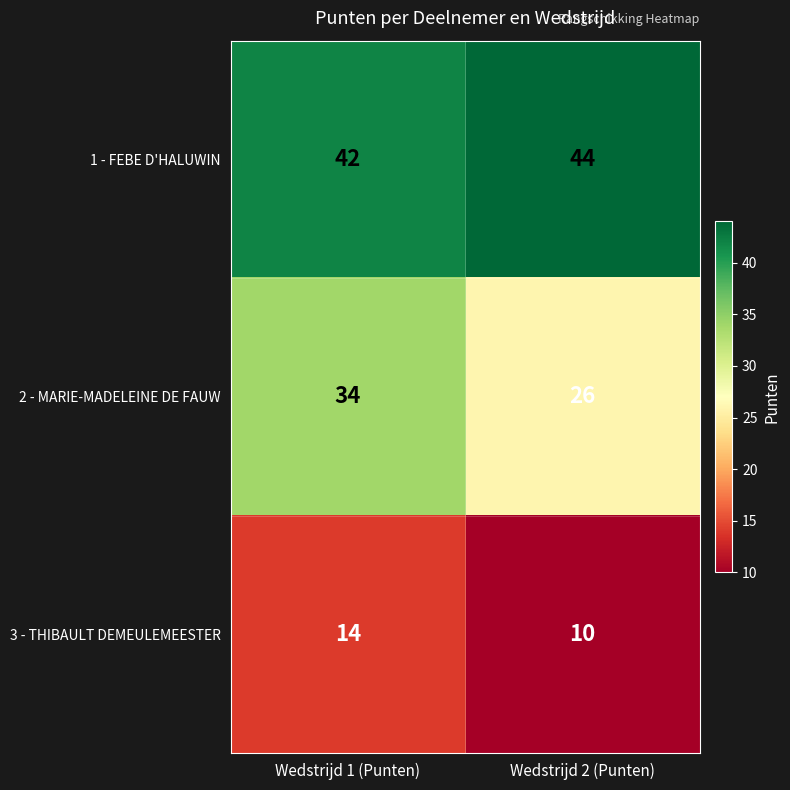

List the series in order of their overall mean, highest first.

1 - FEBE D'HALUWIN, 2 - MARIE-MADELEINE DE FAUW, 3 - THIBAULT DEMEULEMEESTER